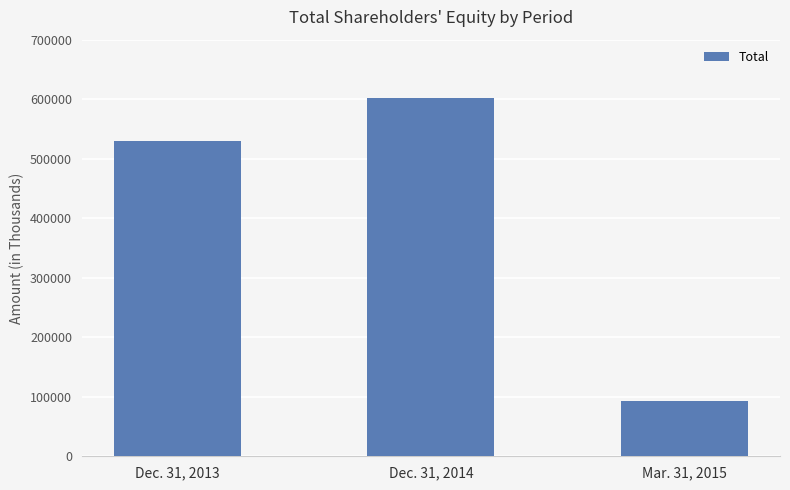

Reading right to left, what are all the values shown in this chart?

Mar. 31, 2015=92729	Dec. 31, 2014=602341	Dec. 31, 2013=529081